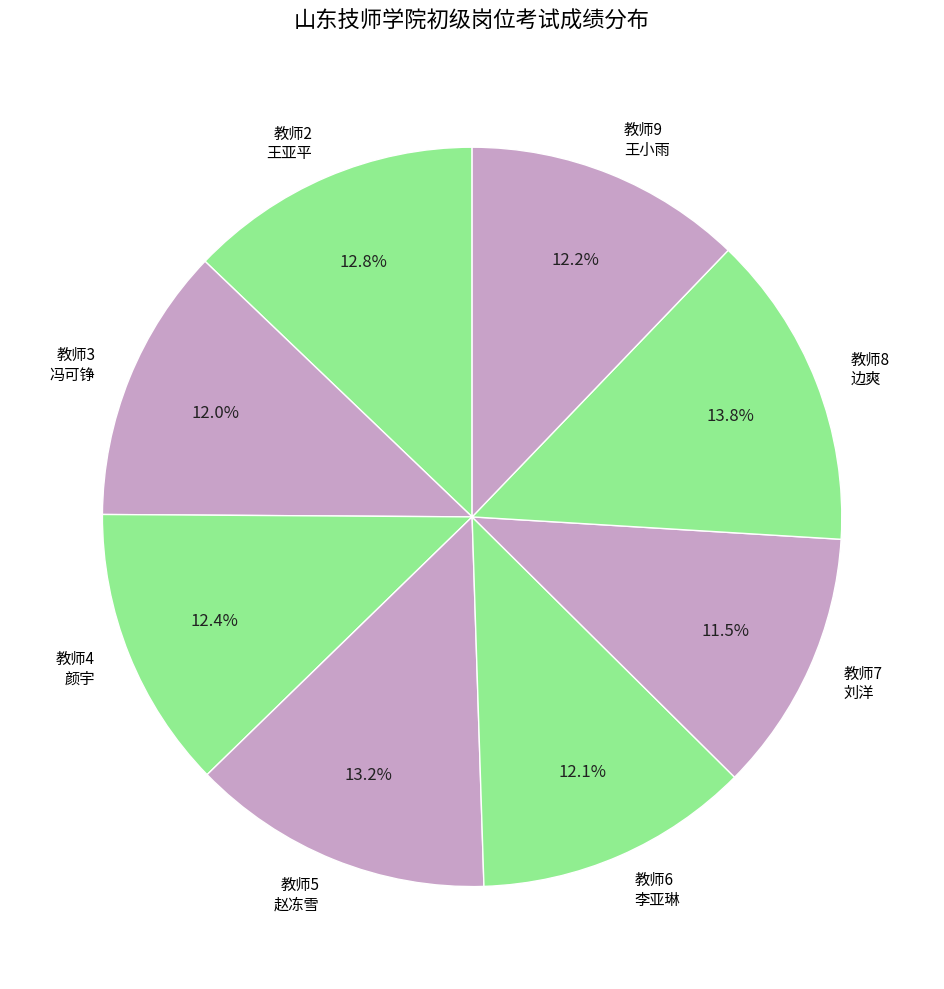

To the nearest percent, what is the difference between the largest and smallest slice percentages?

2%